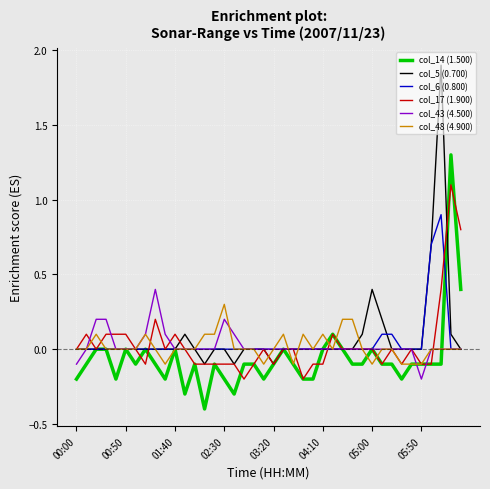

Which series has the widest spread of values?

col_5 (0.700)